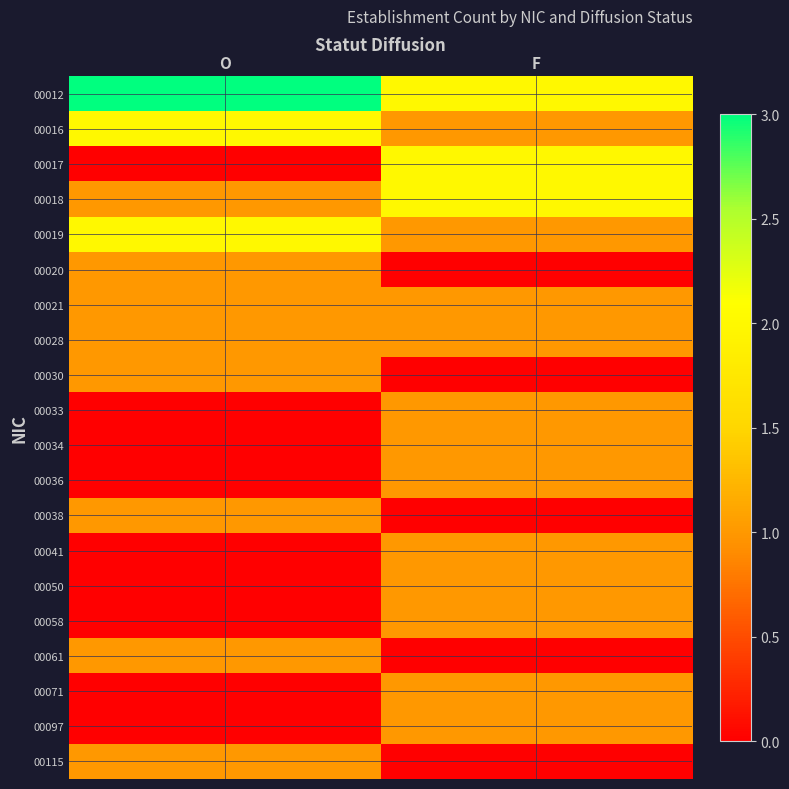

How many categories are shown in the chart?

2